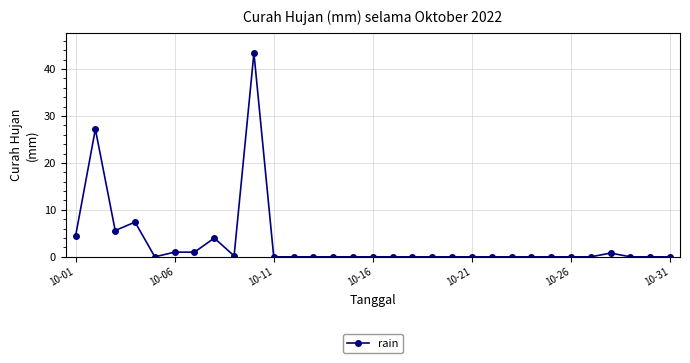

What is the maximum value shown in the chart?

43.4